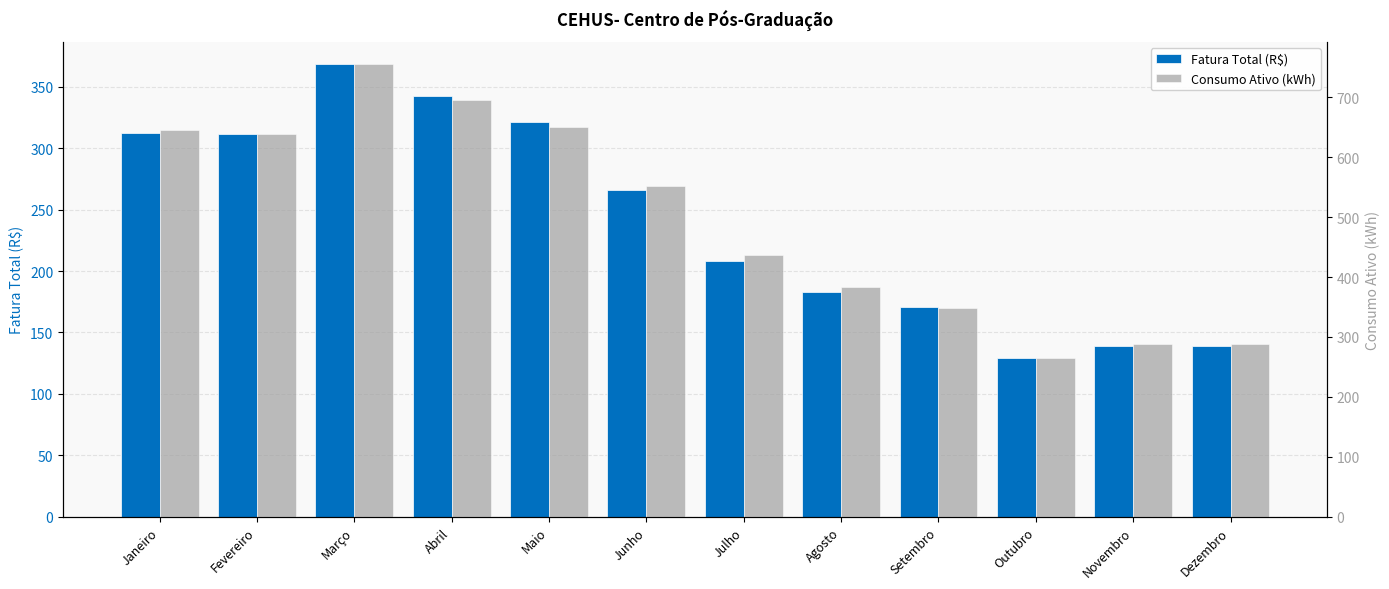

The value of Consumo Ativo (kWh) at Dezembro is 158.5. True or false?

False